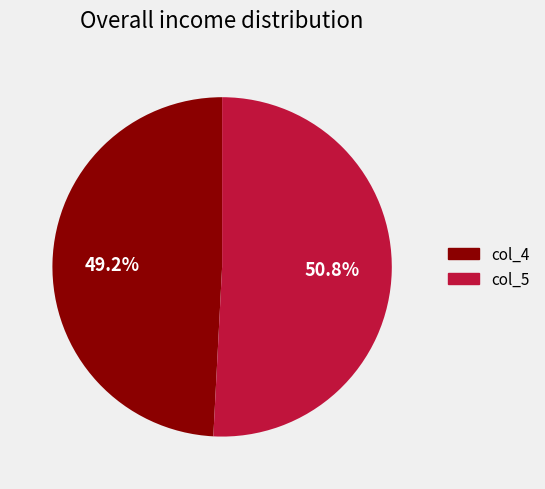

Does any single category account for the majority?

Yes